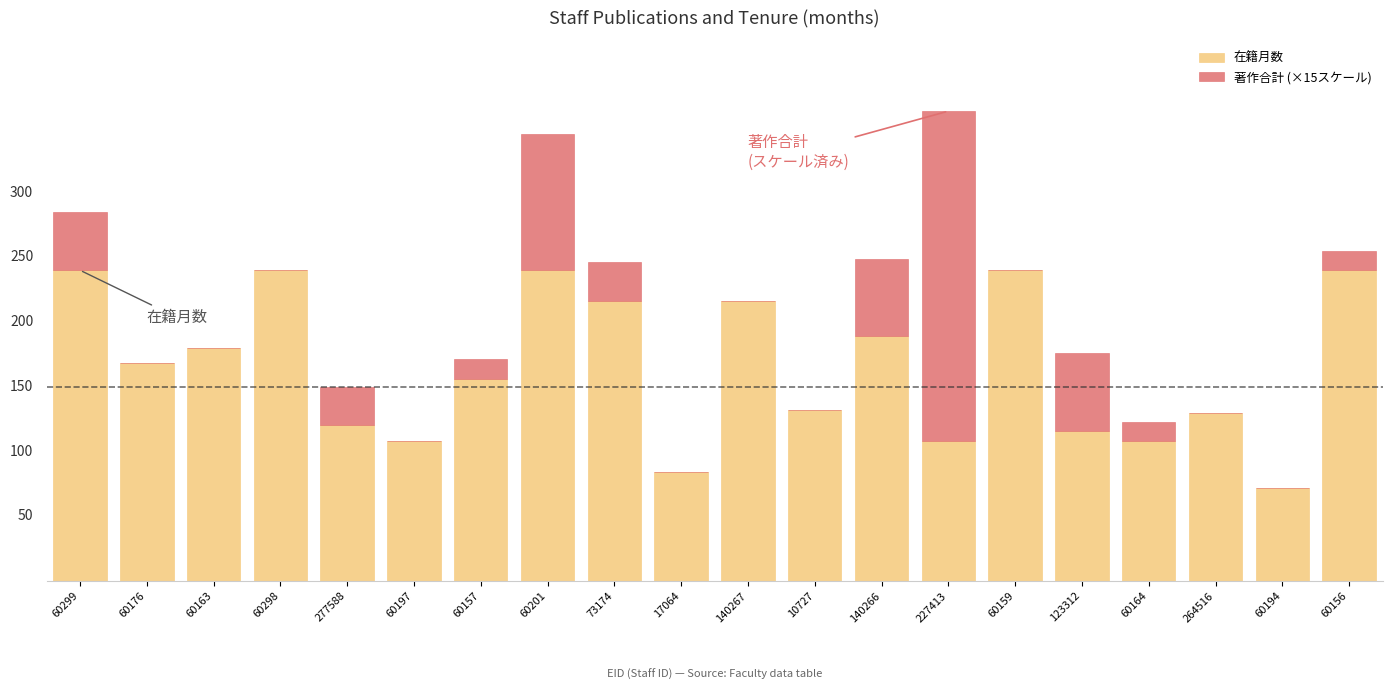

What are all the series names shown in the legend?

在籍月数, 著作合計 (×15スケール)